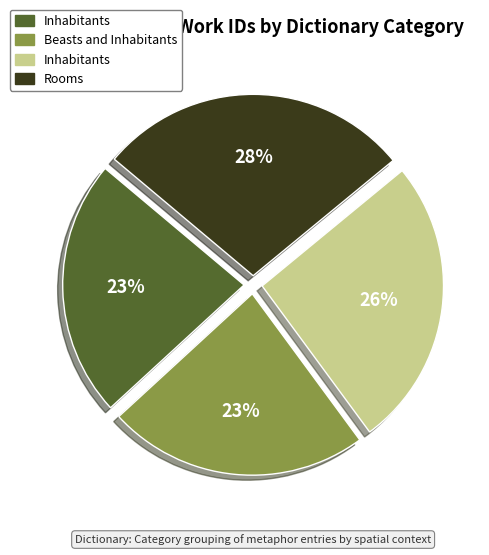

To the nearest percent, what is the difference between the largest and smallest slice percentages?

5%